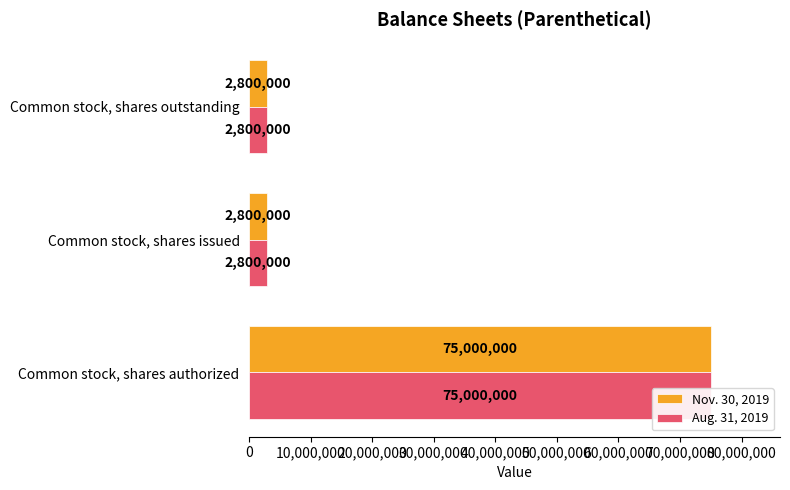

What is the smallest value displayed?

2800000